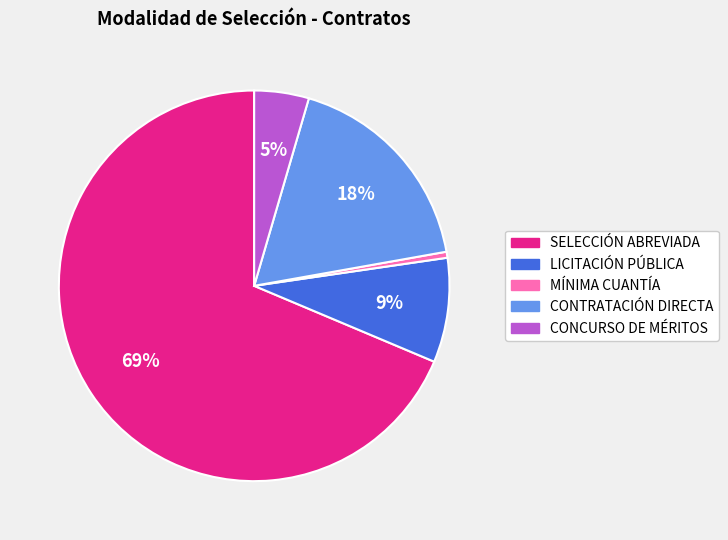

What is the largest slice in the pie chart?

SELECCIÓN ABREVIADA